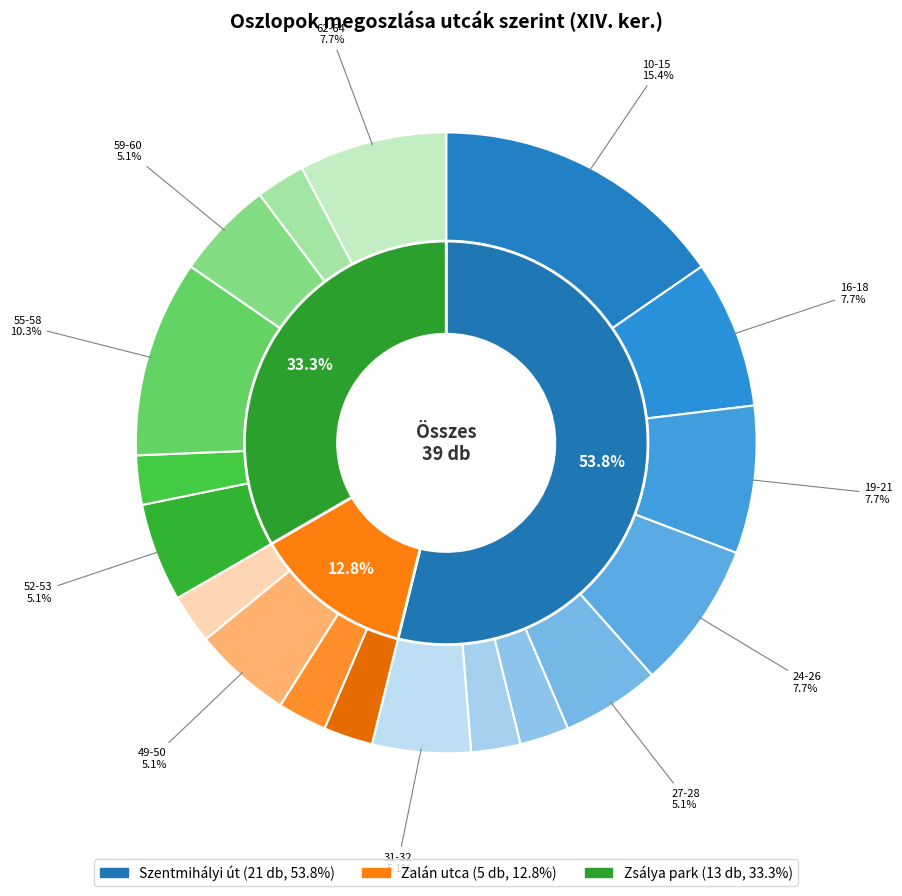

To the nearest percent, what percentage of the pie is 10-15?

15%